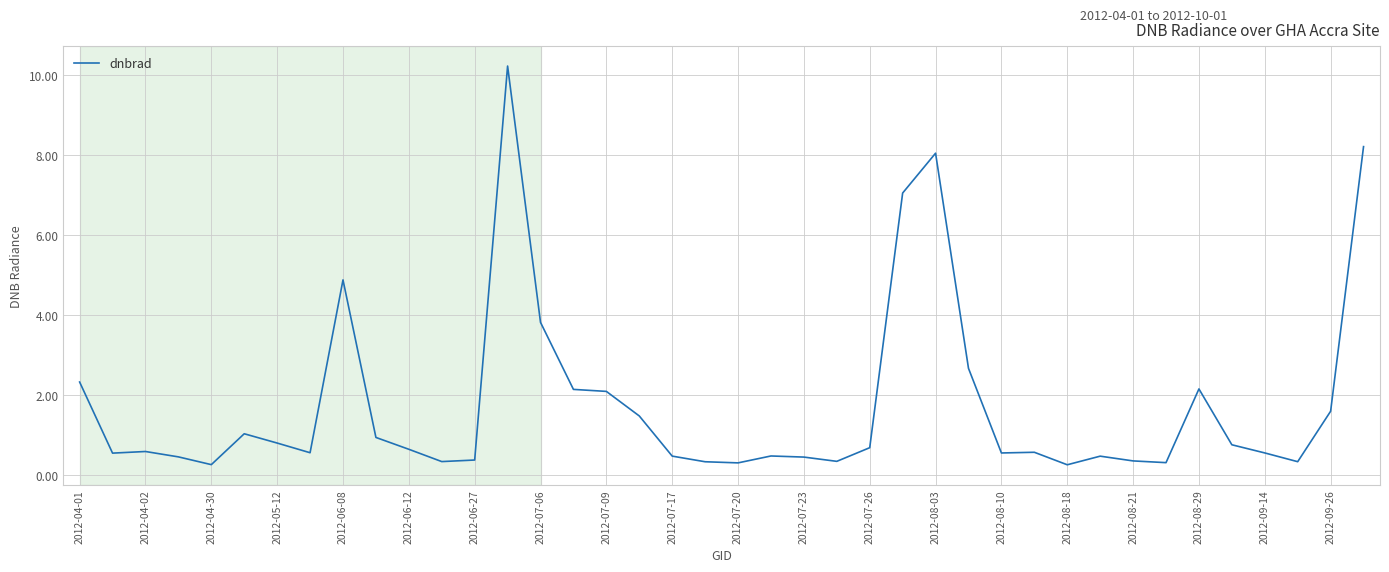

What is the difference between the maximum and minimum values?

10.0